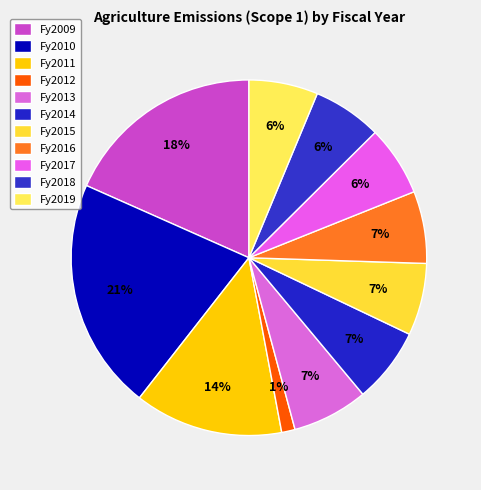

True or false: Fy2018 accounts for 20% of the total.

False